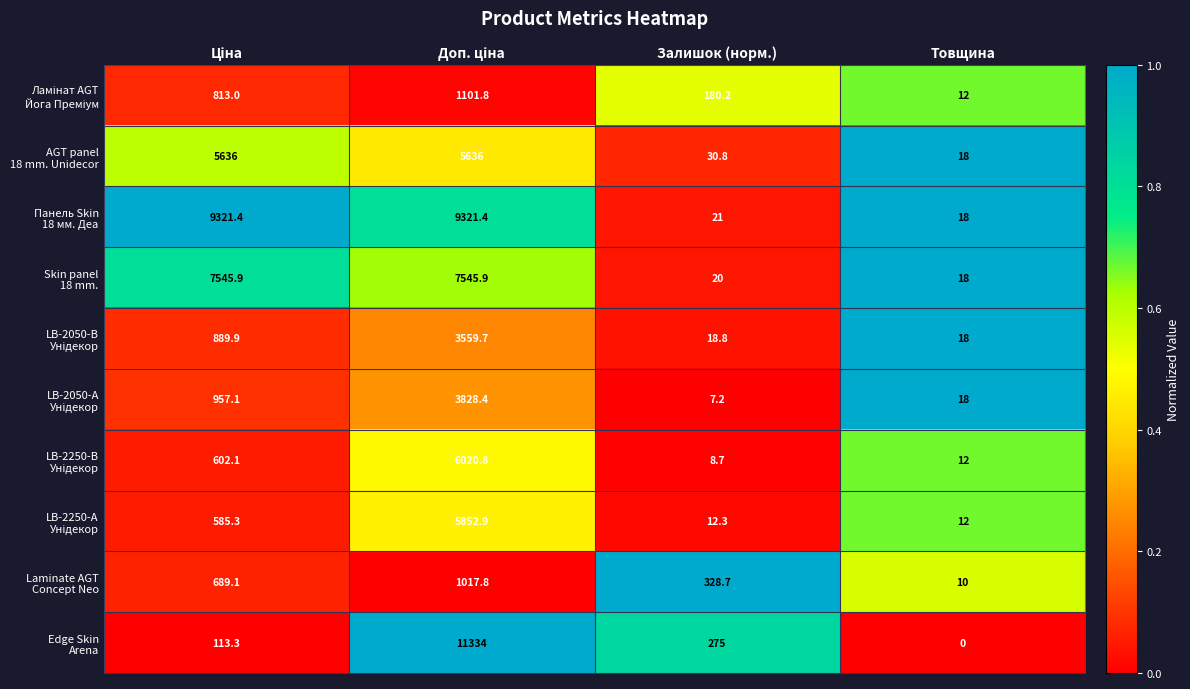

What is the total value across all series at Залишок (норм.)?

902.7